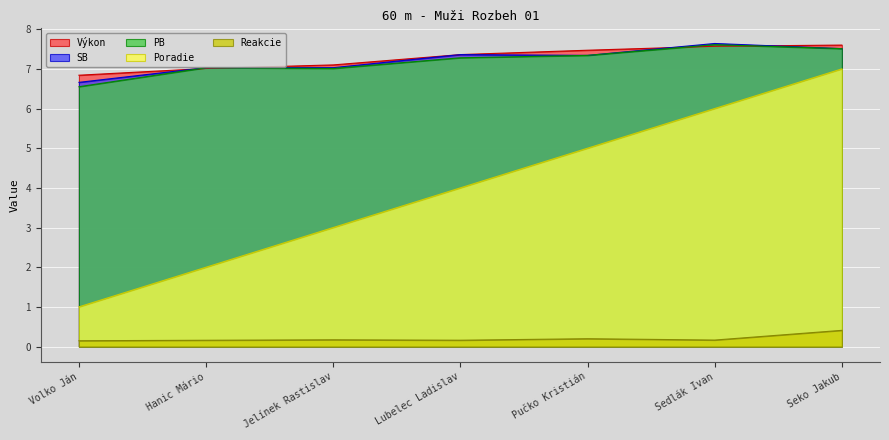

Reading left to right, what are all the values shown in this chart?

Poradie: 1.0	2.0	3.0	4.0	5.0	6.0	7.0
Výkon: 6.8	7.0	7.1	7.4	7.5	7.6	7.6
Reakcie: 0.1	0.2	0.2	0.2	0.2	0.2	0.4
PB: 6.5	7.0	7.0	7.3	7.3	7.6	7.5
SB: 6.7	7.0	7.0	7.4	7.3	7.6	7.5